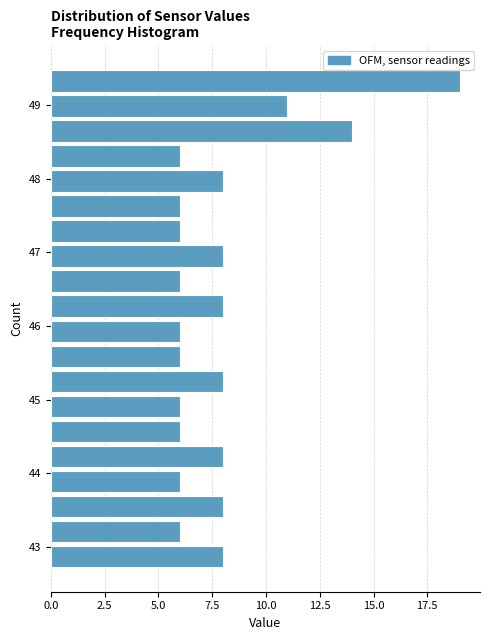

Read against the y-axis, roughly where is the centre of the longest bar?

49.3